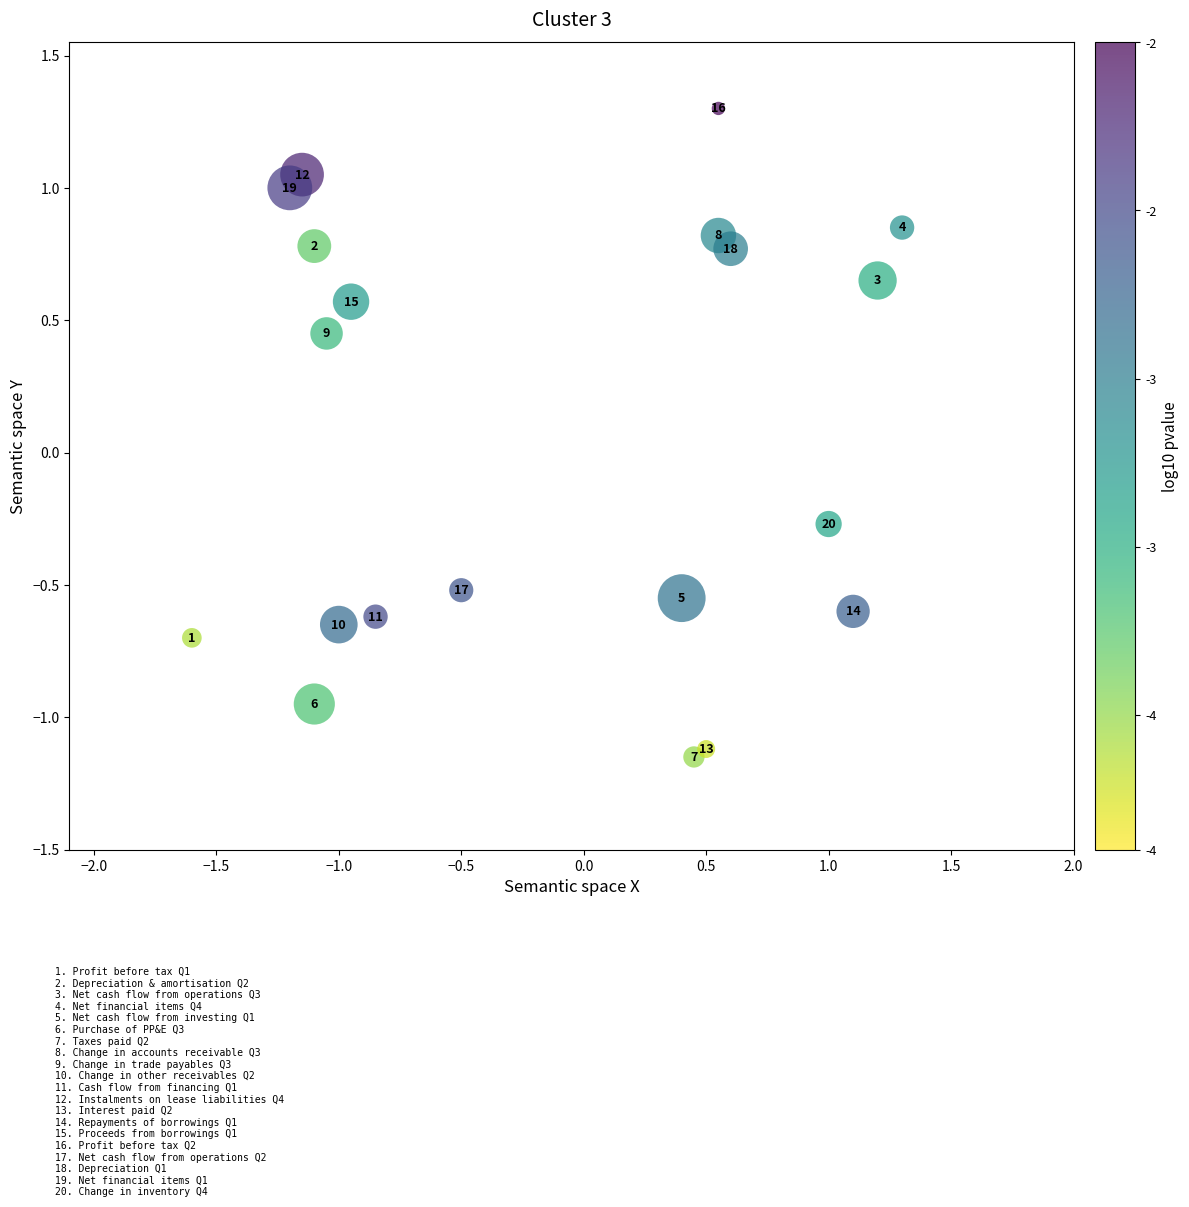

What Y value in the scatter plot is closest to 0?

-0.3